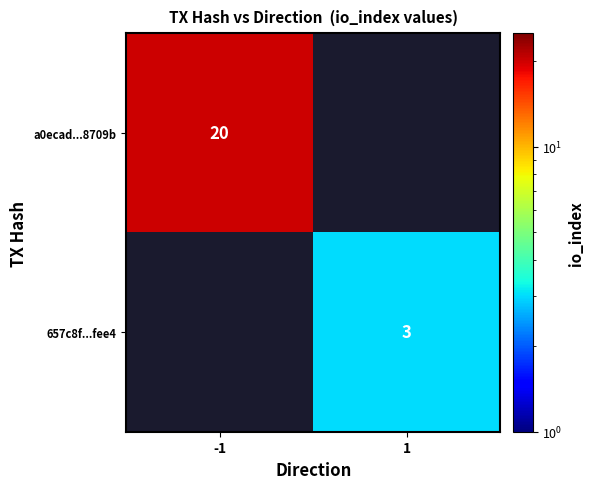

True or false: 657c8f...fee4 has a value of 3 at 1.

True